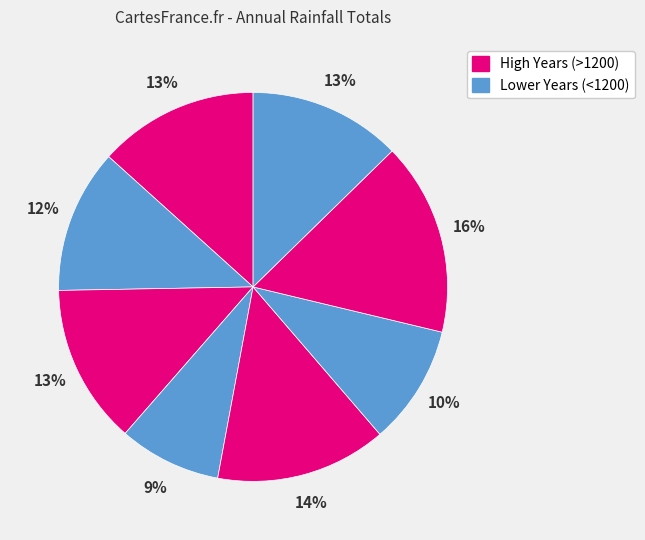

How many slices are in this pie chart?

8